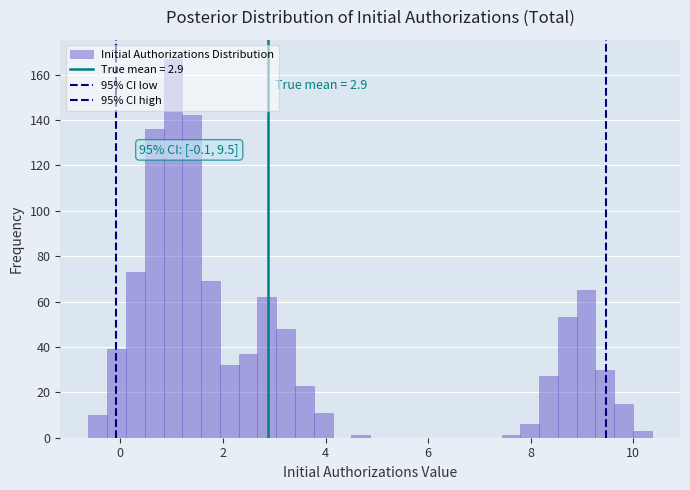

Read against the x-axis, roughly where is the centre of the tallest bar?

1.0